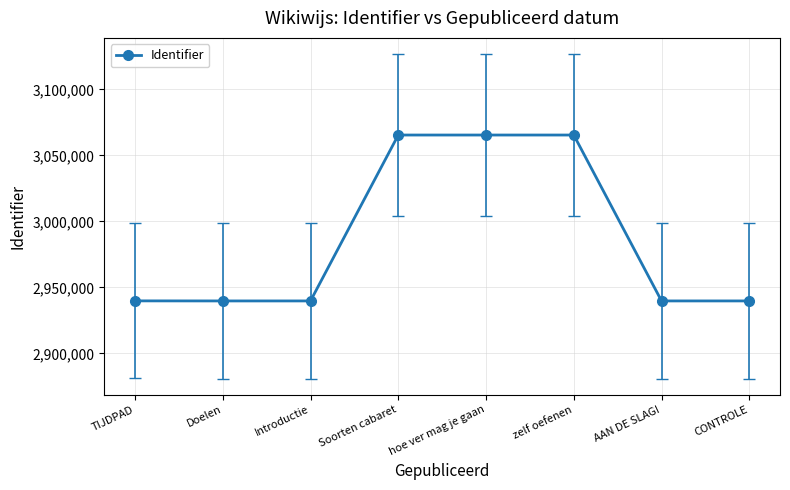

Is it true that the value at CONTROLE is 5165354?

False